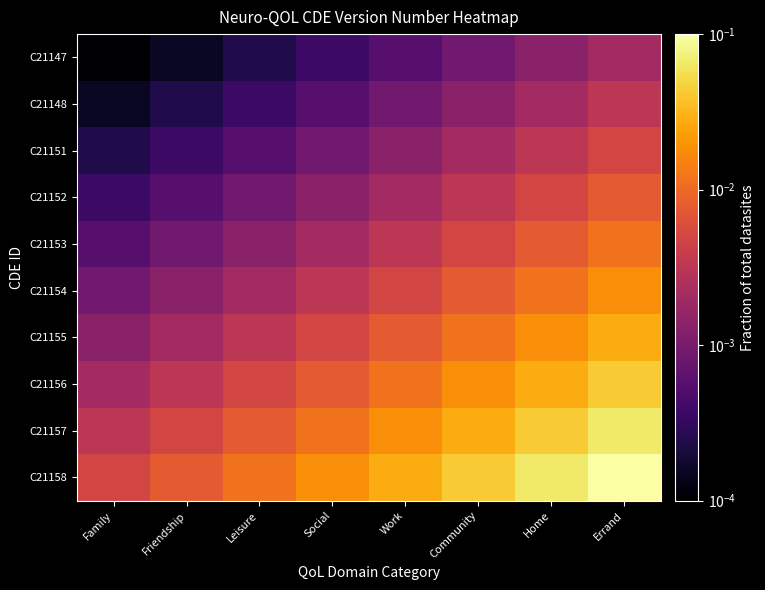

Rank the series at Home from highest to lowest value.

C21158, C21157, C21156, C21155, C21154, C21153, C21152, C21151, C21148, C21147